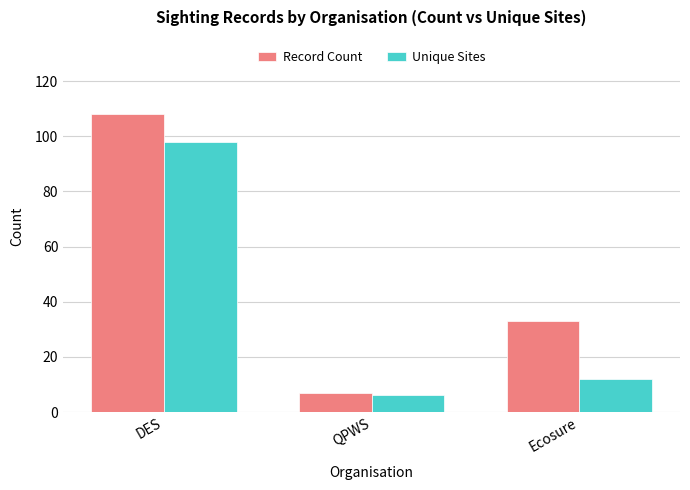

At which category does the chart reach its minimum across all series?

QPWS